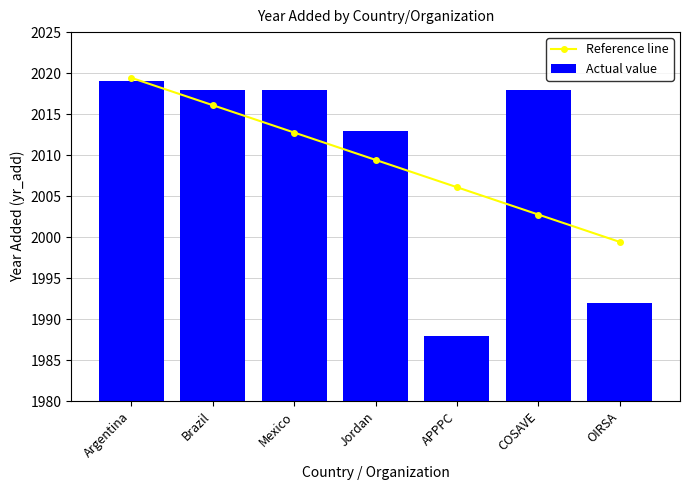

Where does the Actual value series first go above 2018?

Argentina